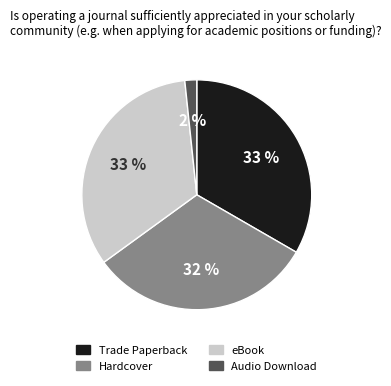

Which category has the smallest portion of the pie?

Audio Download